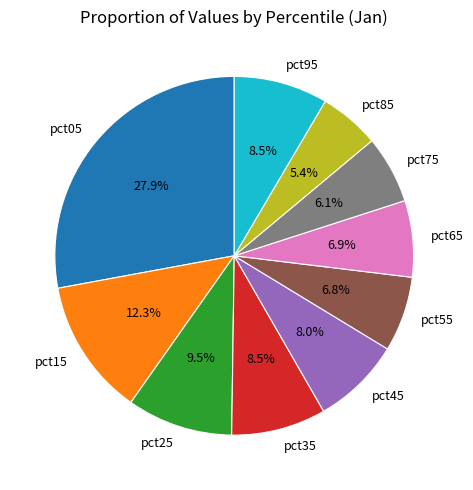

The pct75 slice represents 1% of the pie. True or false?

False